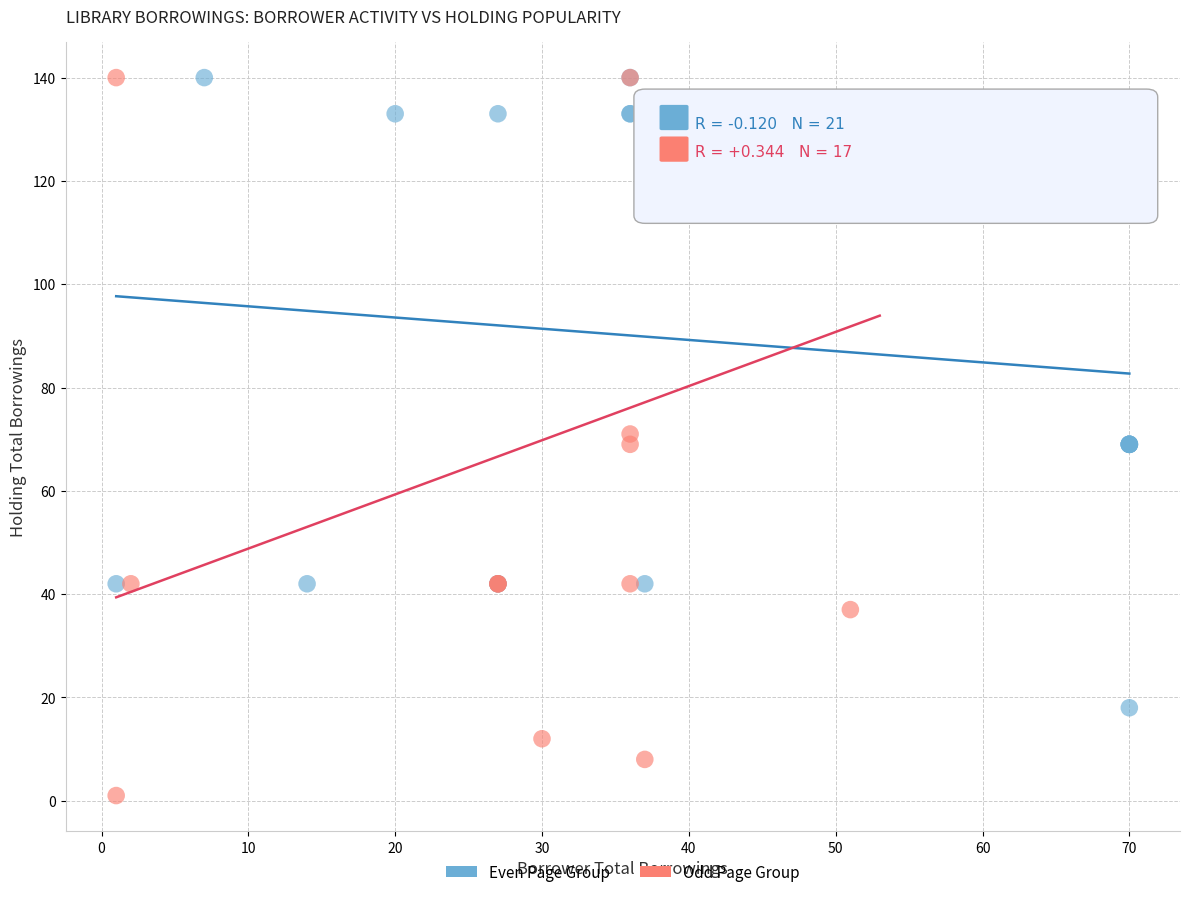

Which series has the widest spread of Y values?

Odd Page Group